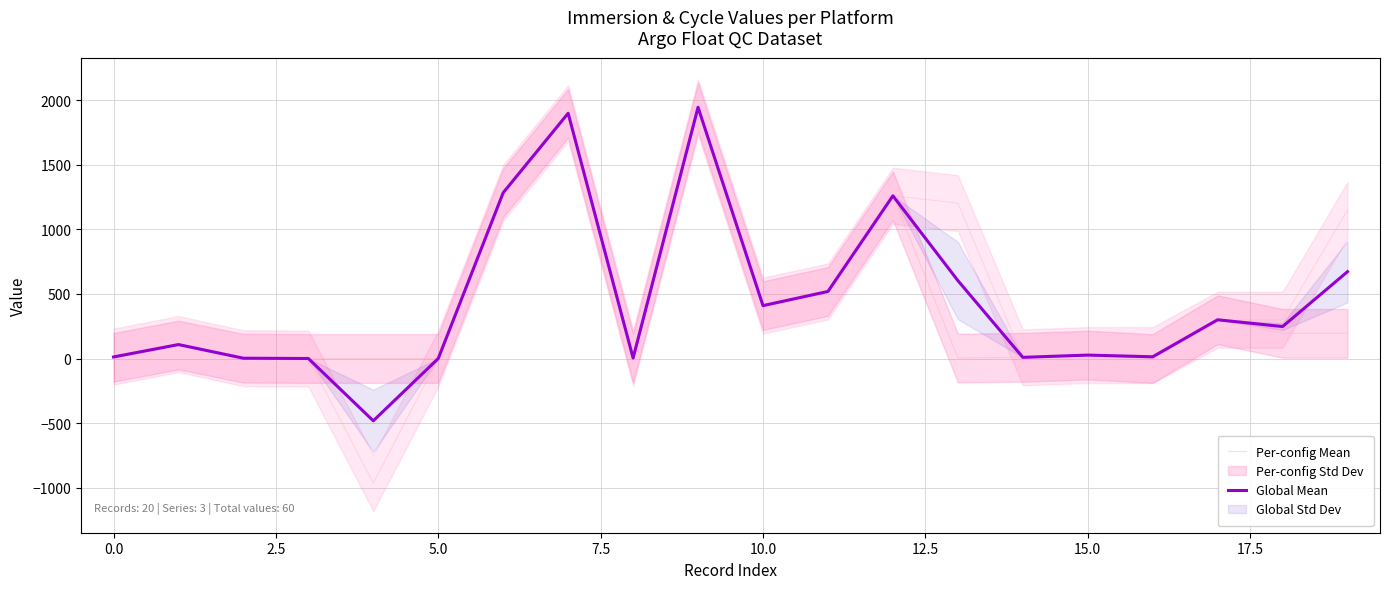

What is the label of the 13th point from the left?

12